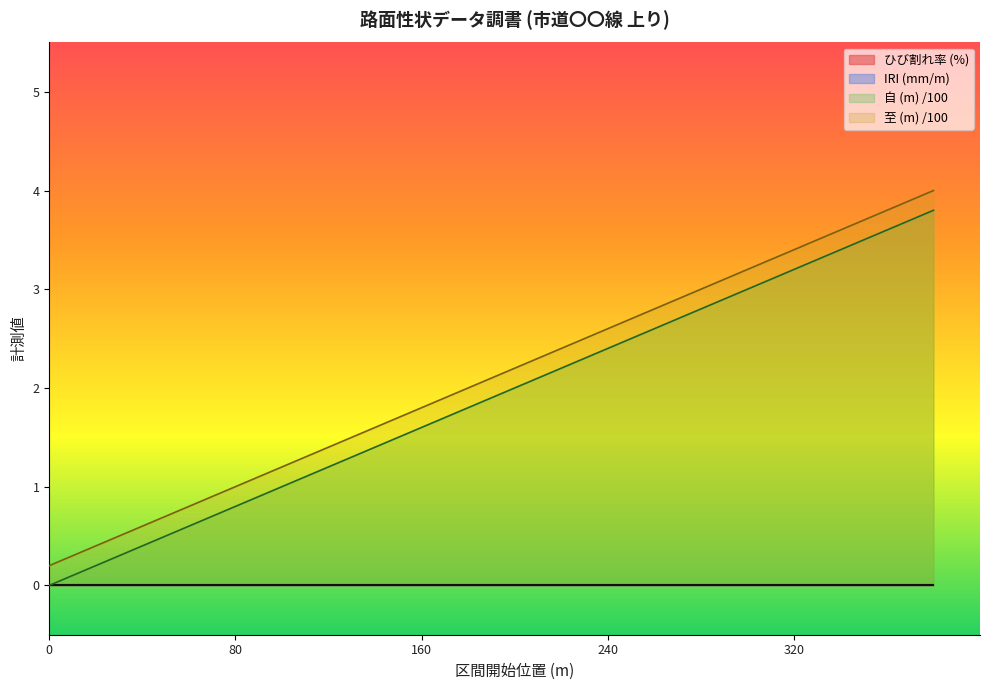

The value of 至 (m) at 20 is 0.1. True or false?

False